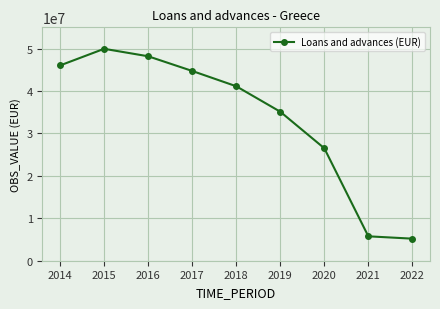

What is the value of the 1st point from the left?

46020466.1